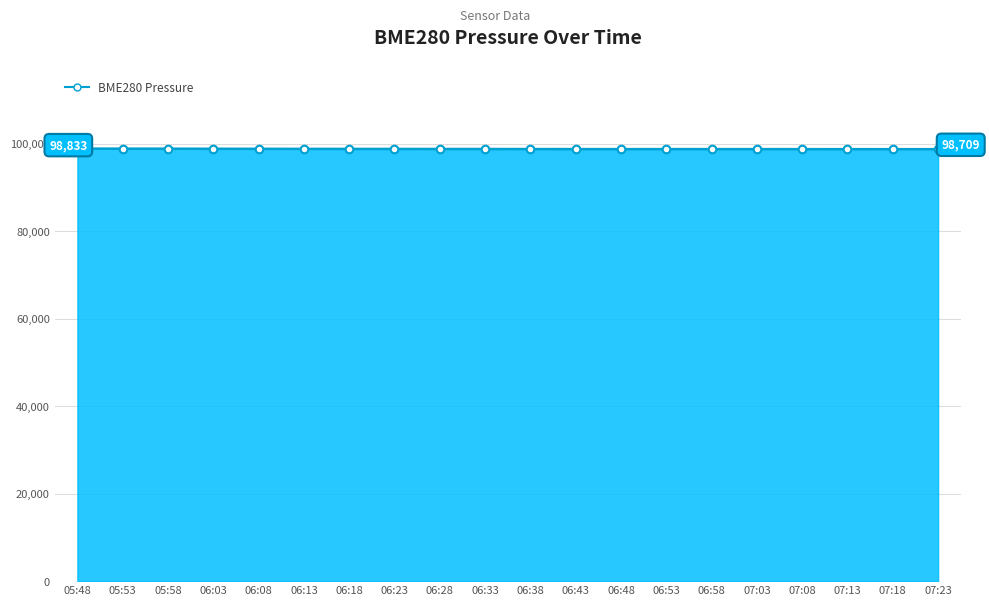

Approximately how many times larger is the value at 06:33 compared to 06:18?

1.0